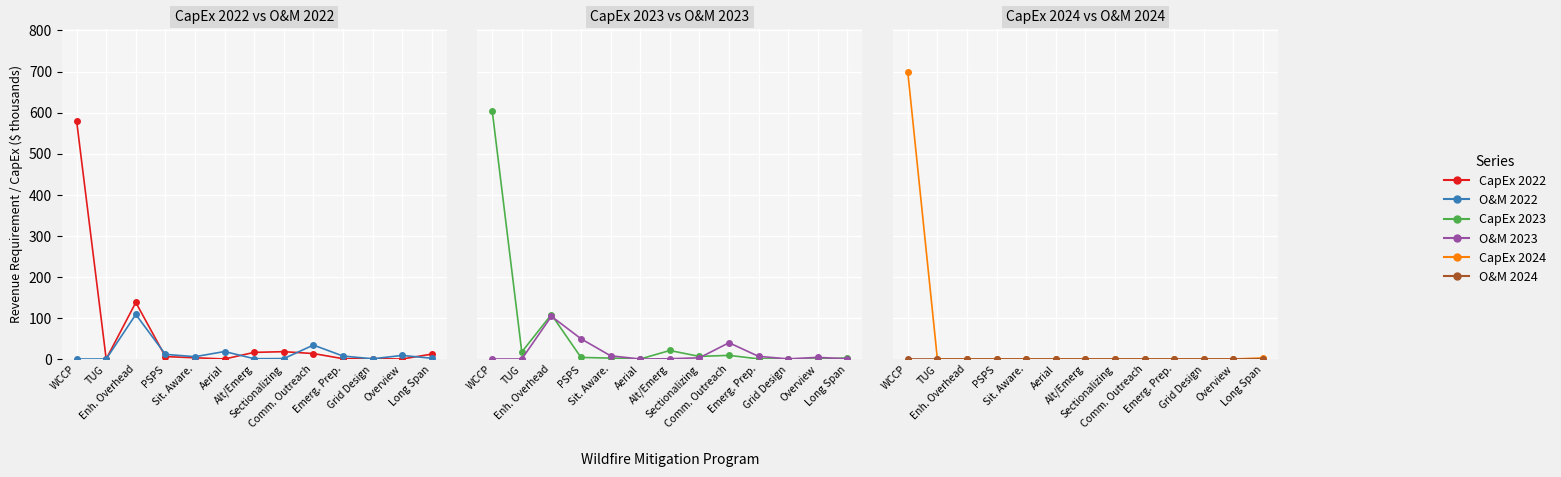

True or false: CapEx 2022 and O&M 2022 cross at least once.

True